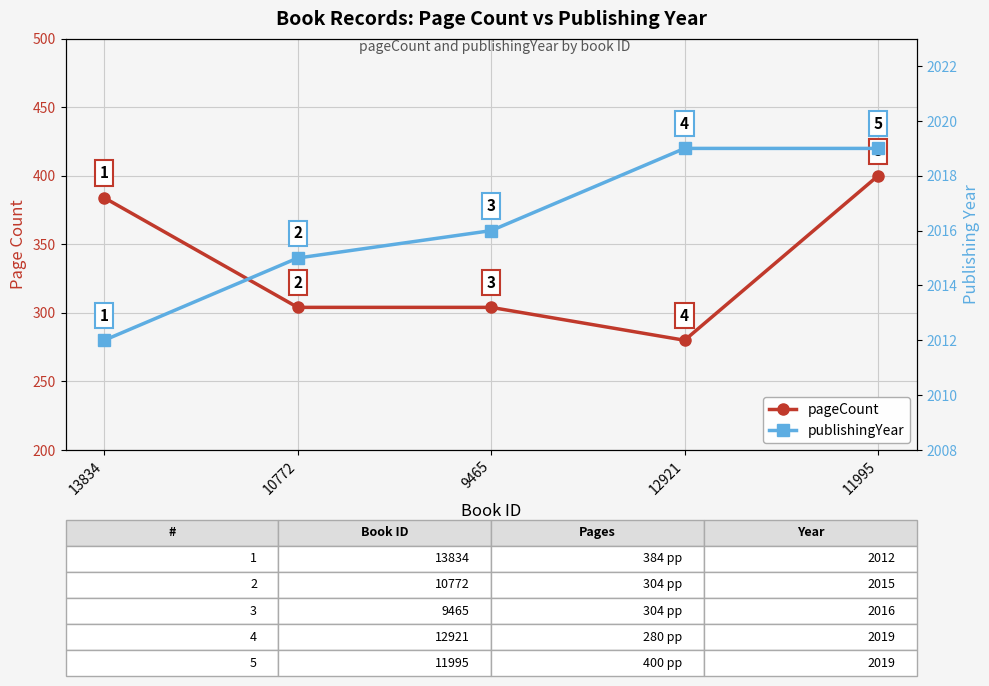

What is the value of the pageCount point at the 1st from the left?

384